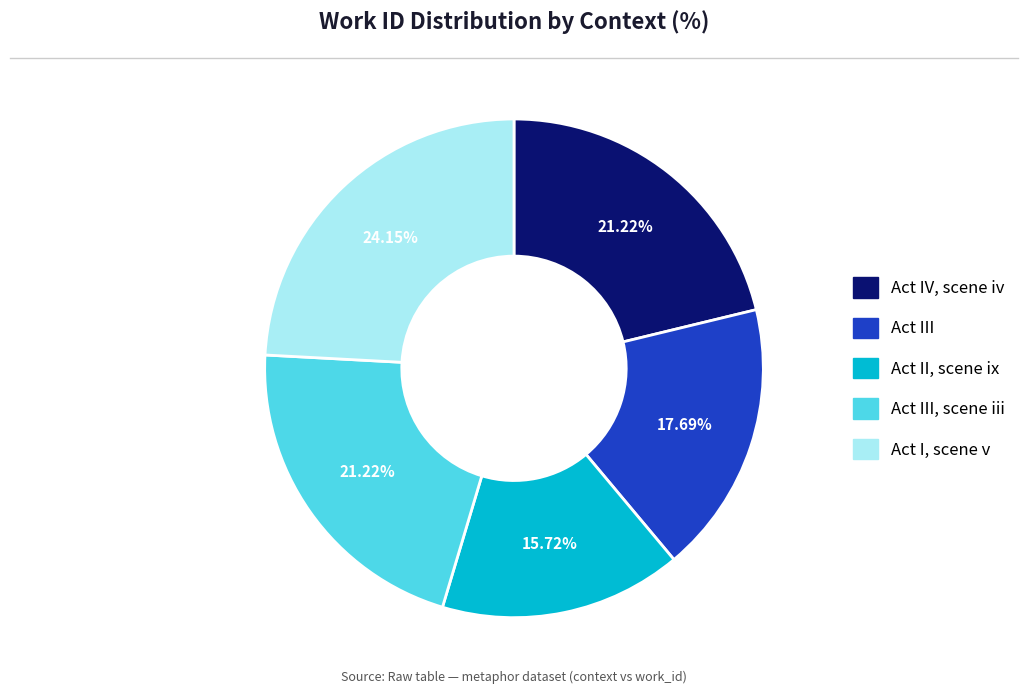

Does any single category account for the majority?

No